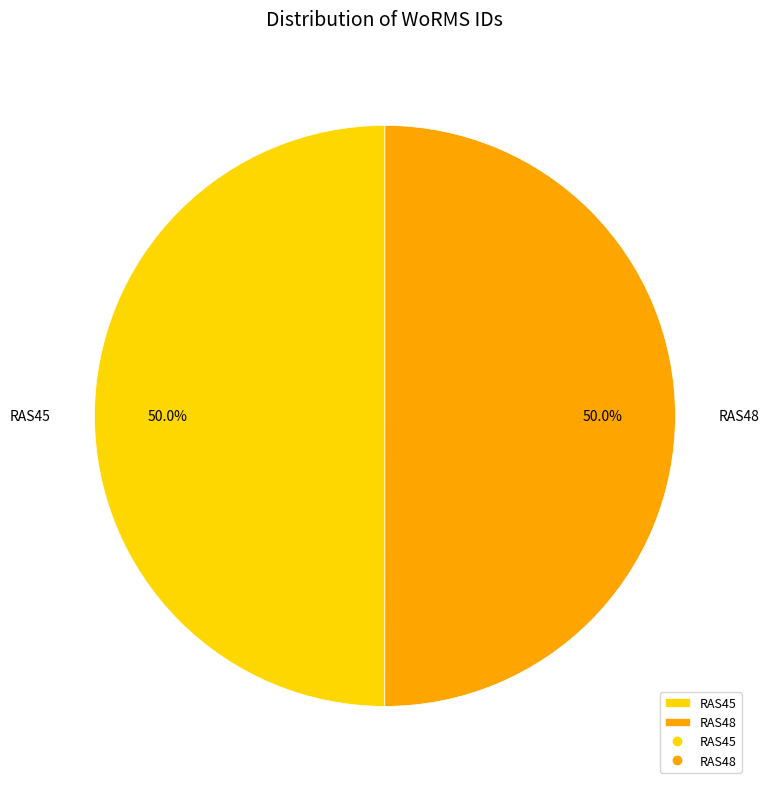

Approximately how many times larger is the value at RAS48 compared to RAS45?

1.0